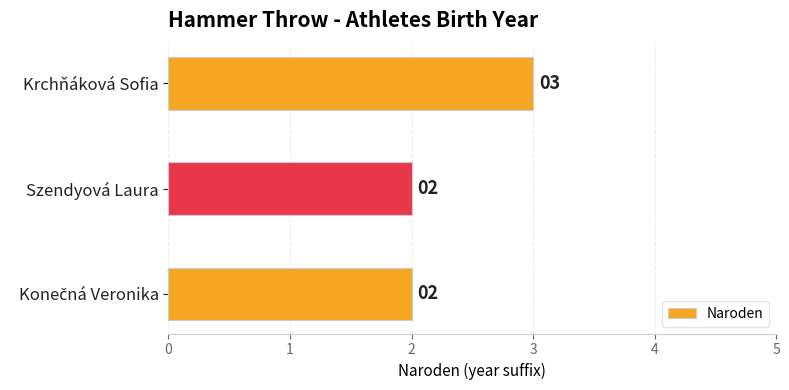

Reading bottom to top, list all the values displayed in this chart.

2	2	3